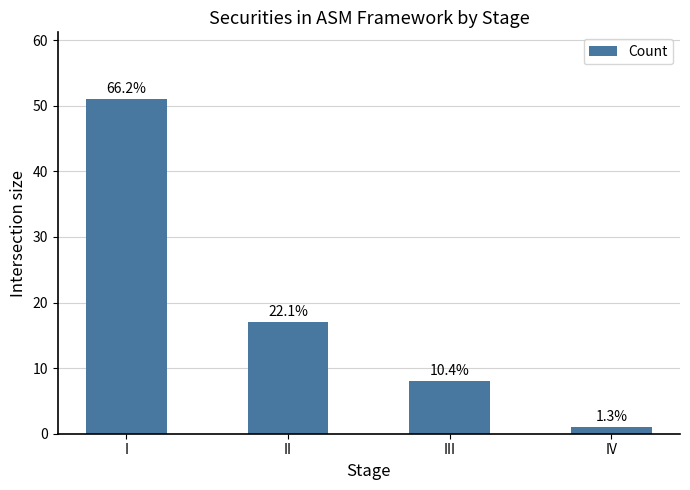

How many bars are there in total?

4